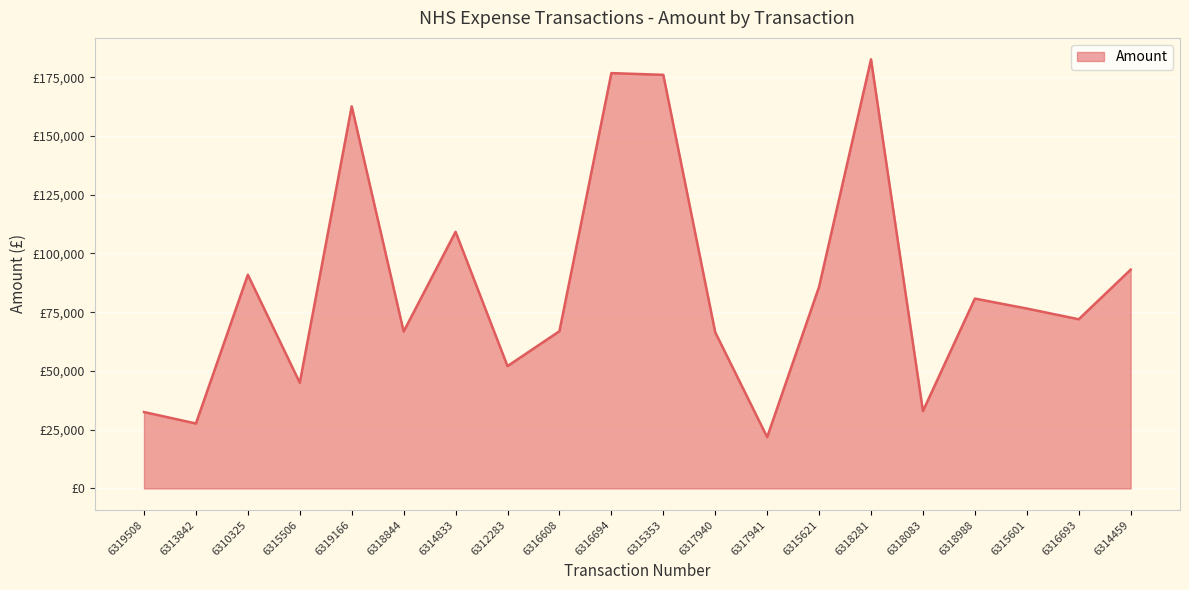

What is the value of the 14th point from the left?

85849.4